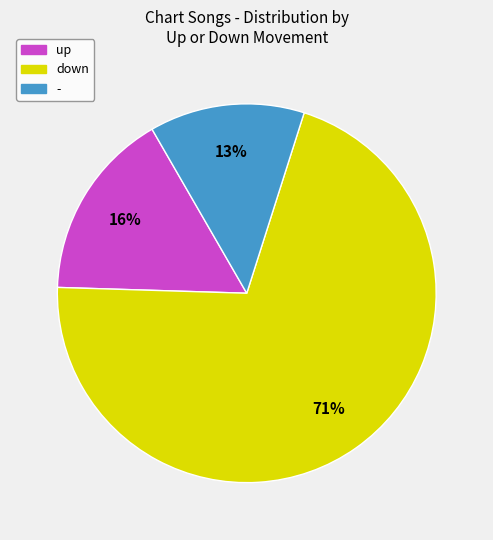

Which has a higher value, - or up?

up